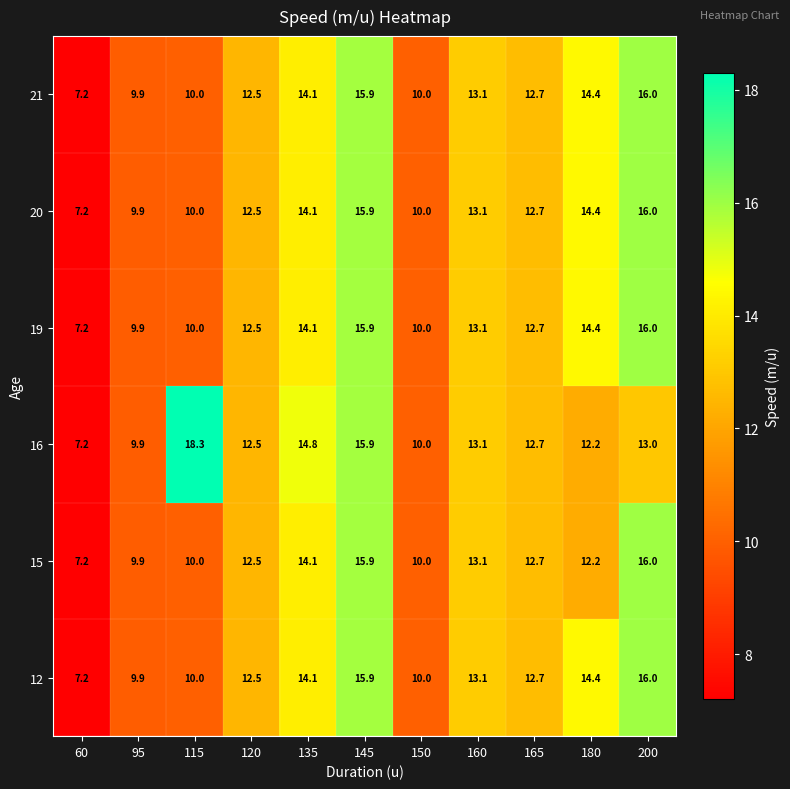

What is the maximum value shown in the chart?

18.3